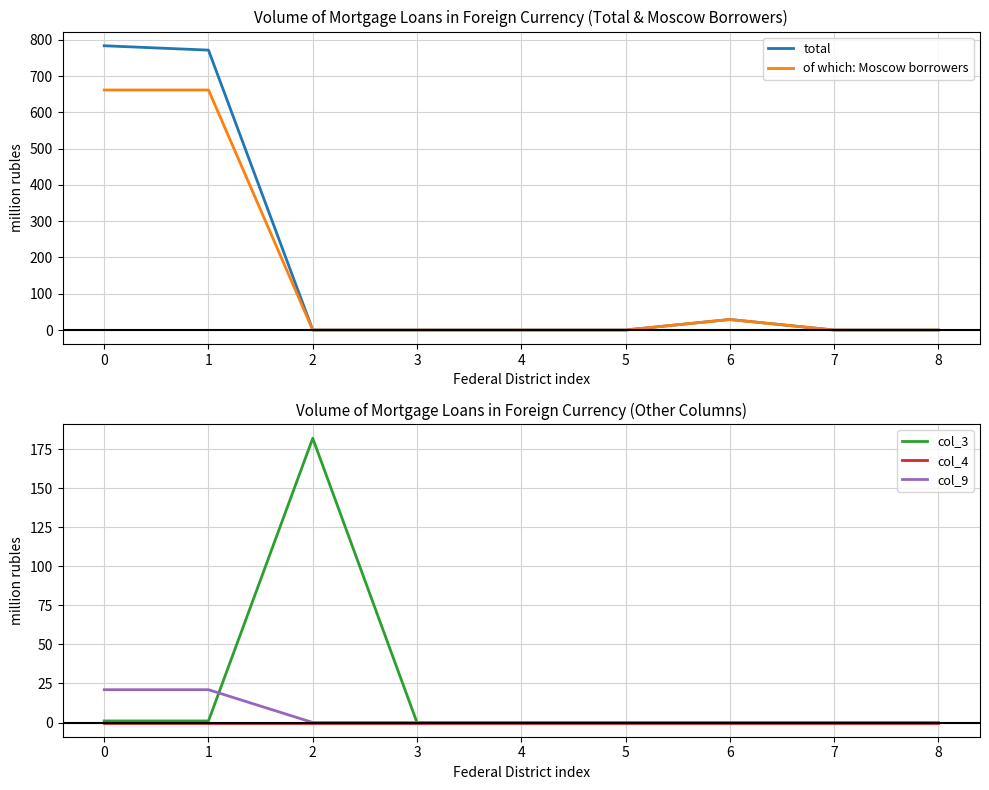

List the series in order of their peak value, lowest first.

col_4, col_9, col_3, of which: Moscow borrowers, total